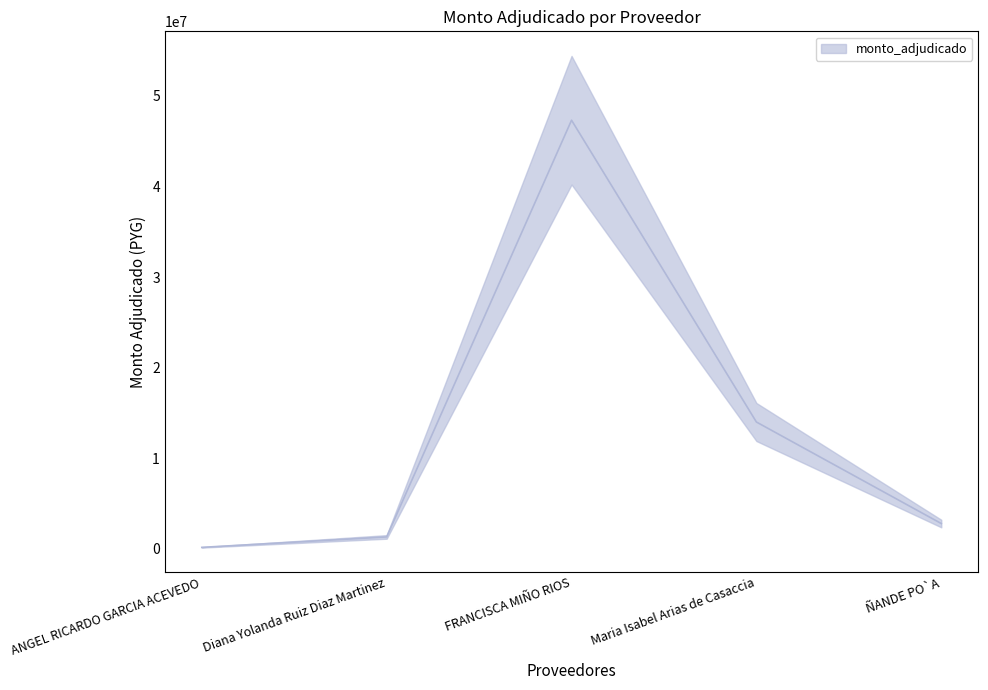

What value does the data have at FRANCISCA MIÑO RIOS?

47301290